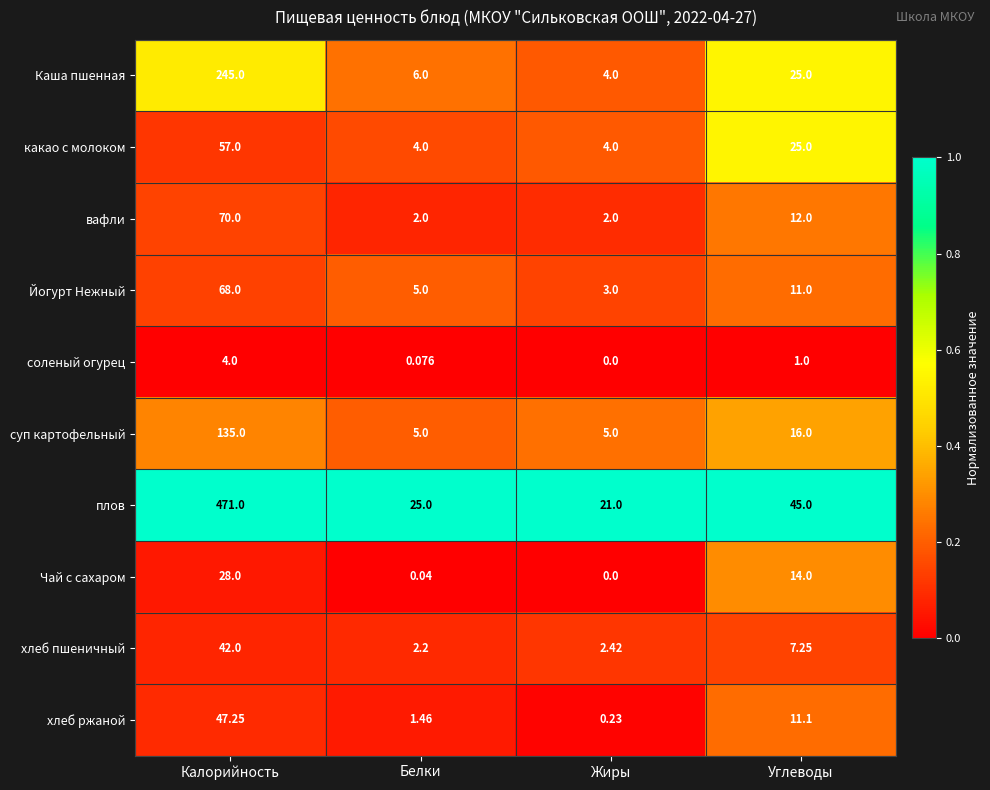

Is the value of Каша пшенная at Жиры greater than the value of суп картофельный at Калорийность?

No